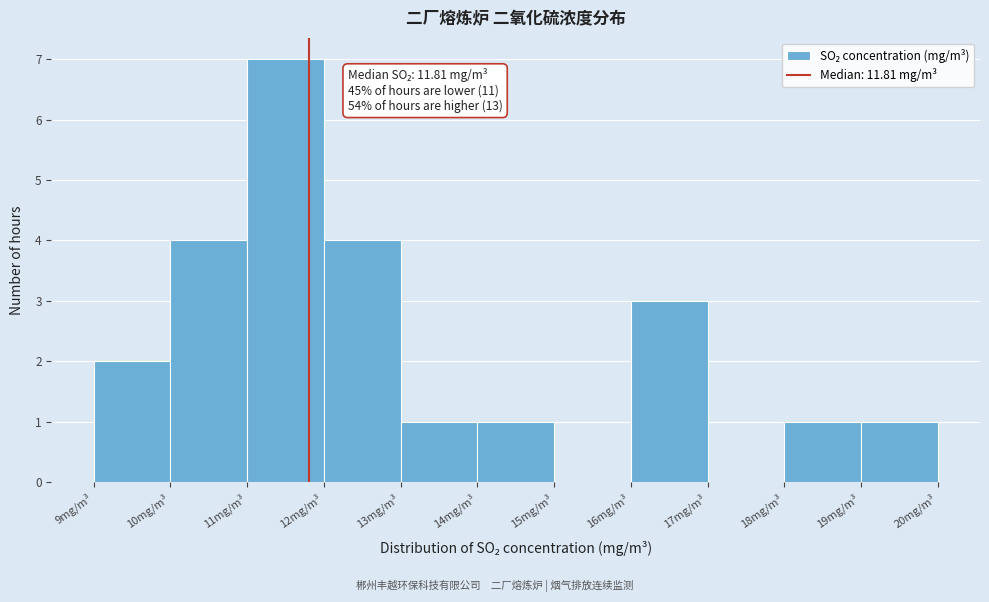

Which range on the x-axis has the tallest bar?

11 to 12